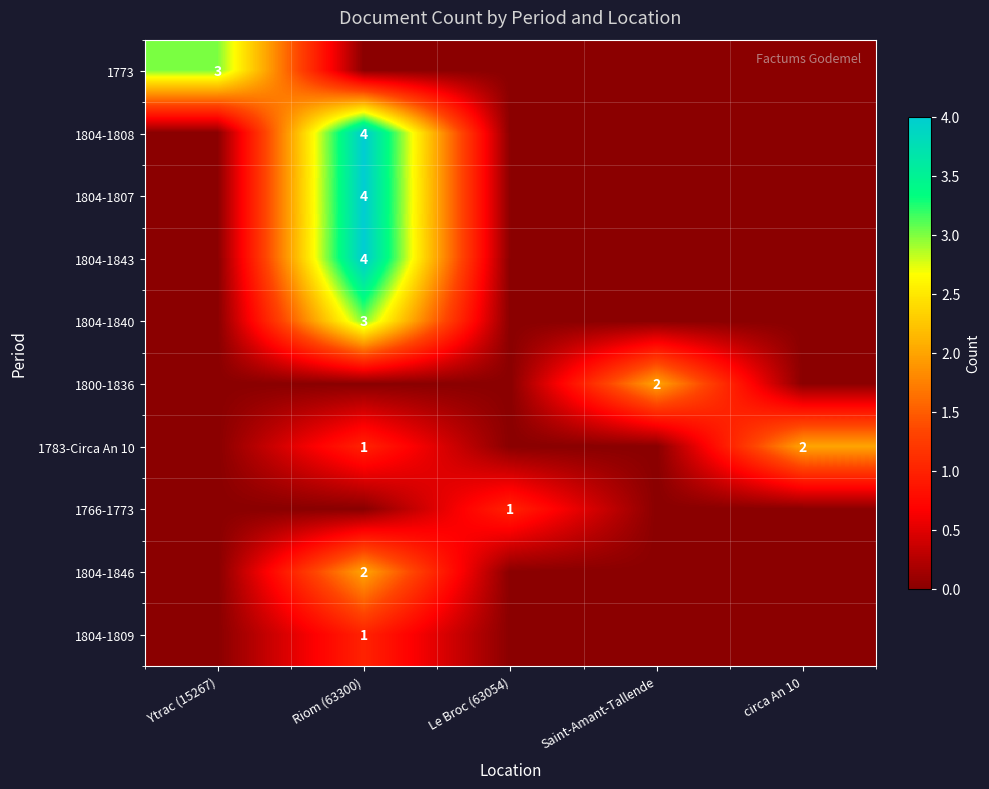

Is it true that 1783-Circa An 10 equals 2 at circa An 10?

True